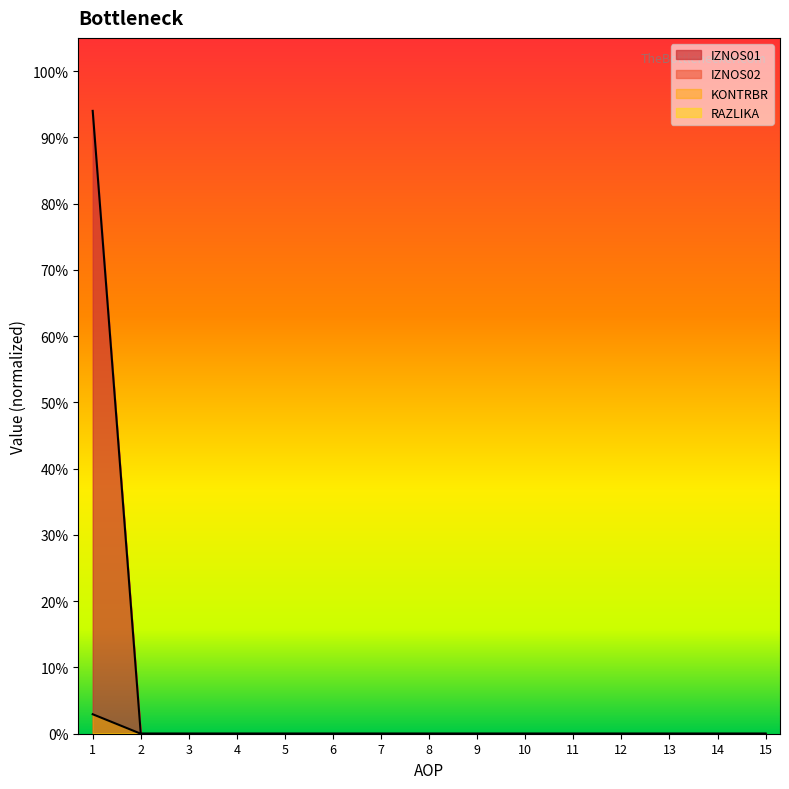

Reading left to right, transcribe all the data shown in this chart.

IZNOS01: 1=0.9	2=0.0	3=0.0	4=0.0	5=0.0	6=0.0	7=0.0	8=0.0	9=0.0	10=0.0	11=0.0	12=0.0	13=0.0	14=0.0	15=0.0
IZNOS02: 1=0.0	2=0.0	3=0.0	4=0.0	5=0.0	6=0.0	7=0.0	8=0.0	9=0.0	10=0.0	11=0.0	12=0.0	13=0.0	14=0.0	15=0.0